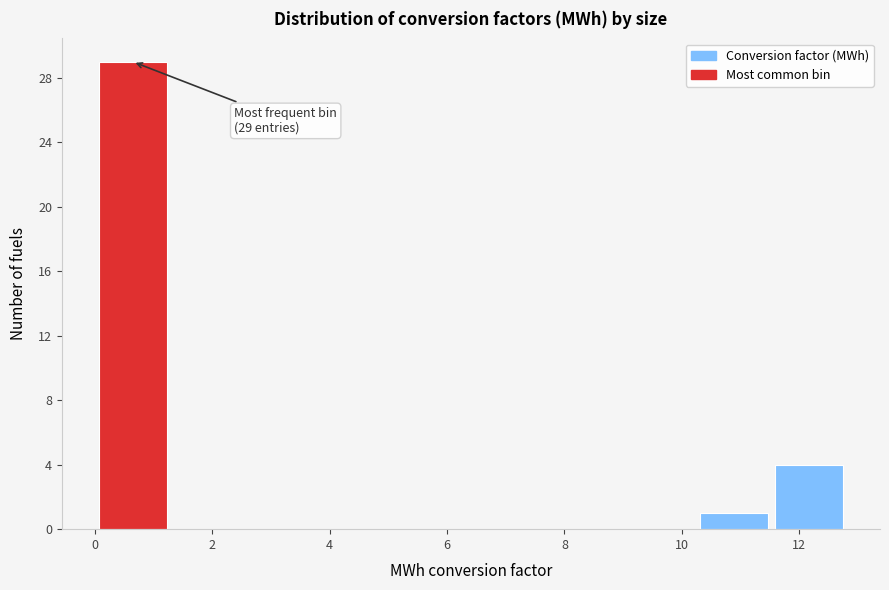

Over which range of the x-axis is the bar tallest?

0.0 to 1.2